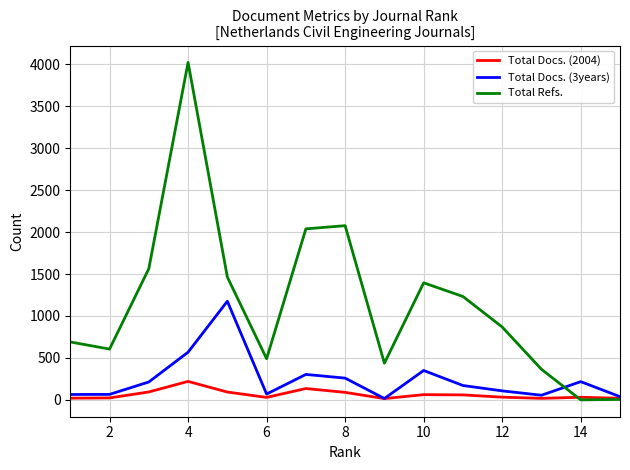

How many intersections are there between Total Docs. (2004) and Total Refs.?

1